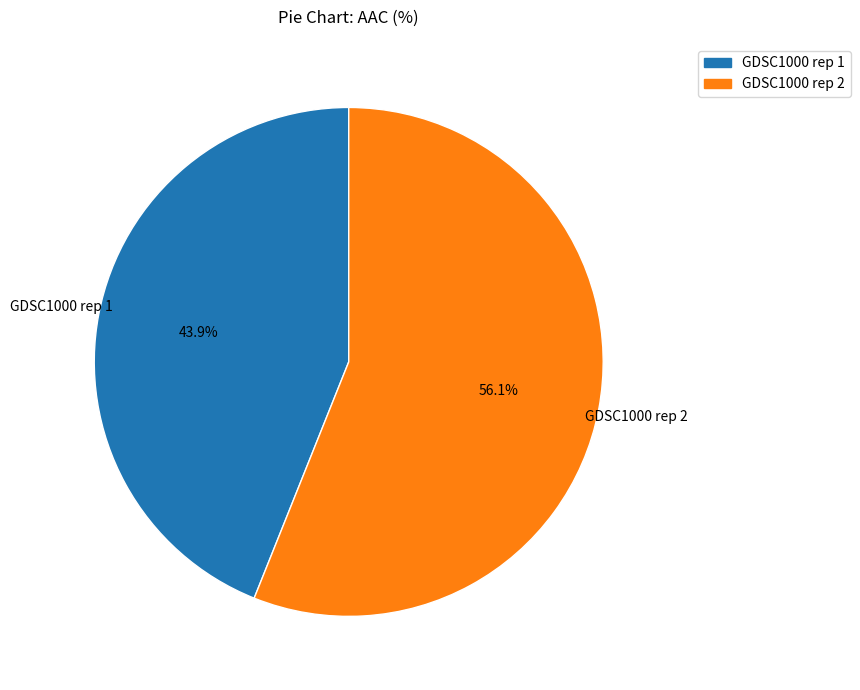

Which slice is the smallest?

GDSC1000 rep 1